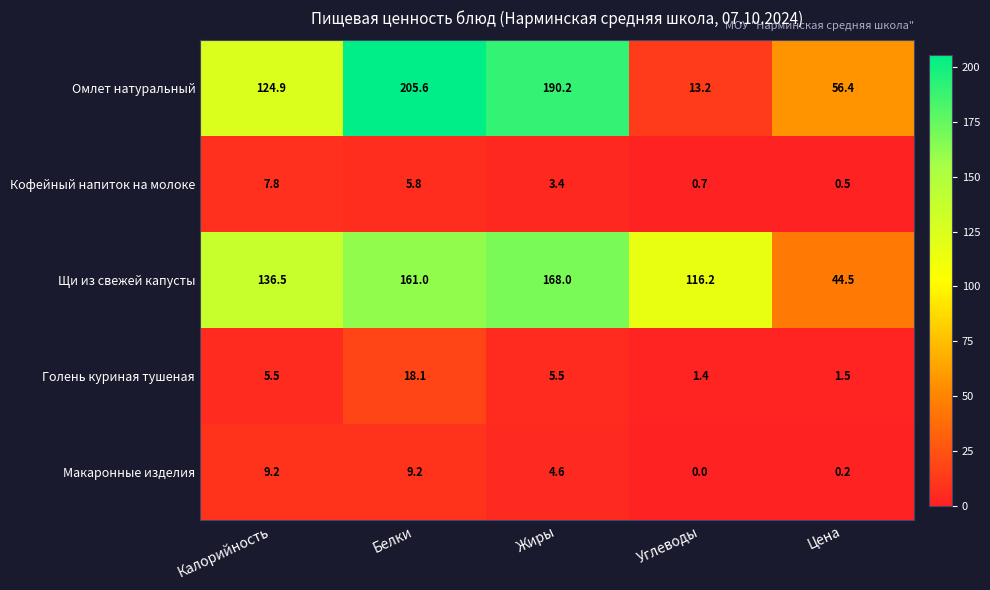

At how many categories does at least one series exceed 83?

4